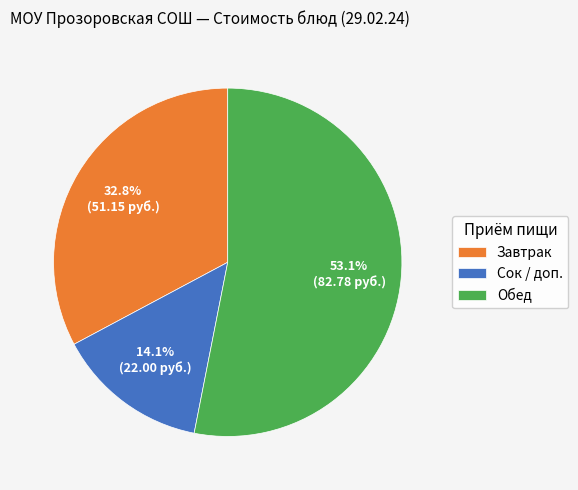

Count the number of slices in the pie.

3